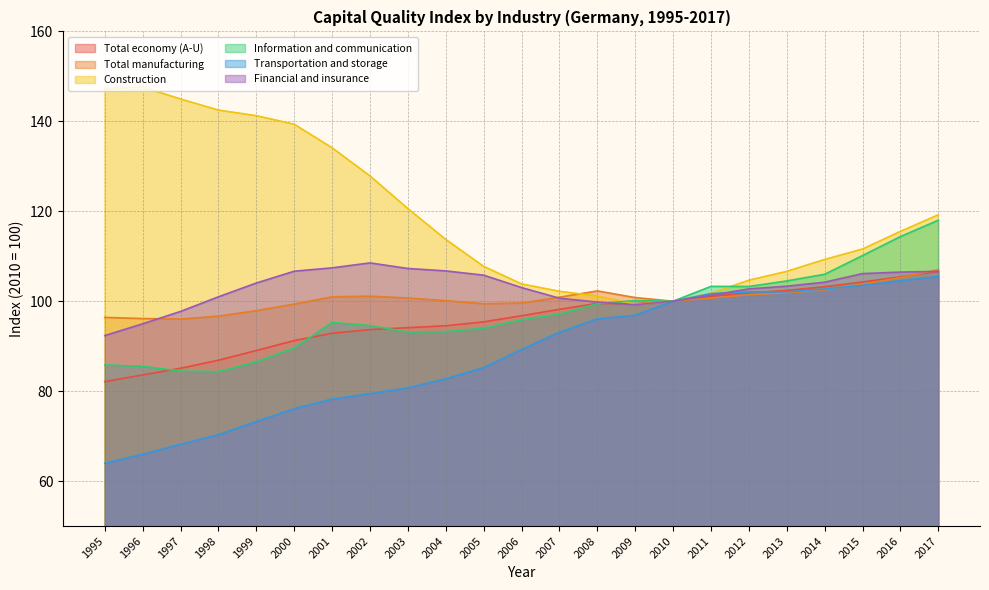

Which has a higher value, 2003 or 2014?

2014